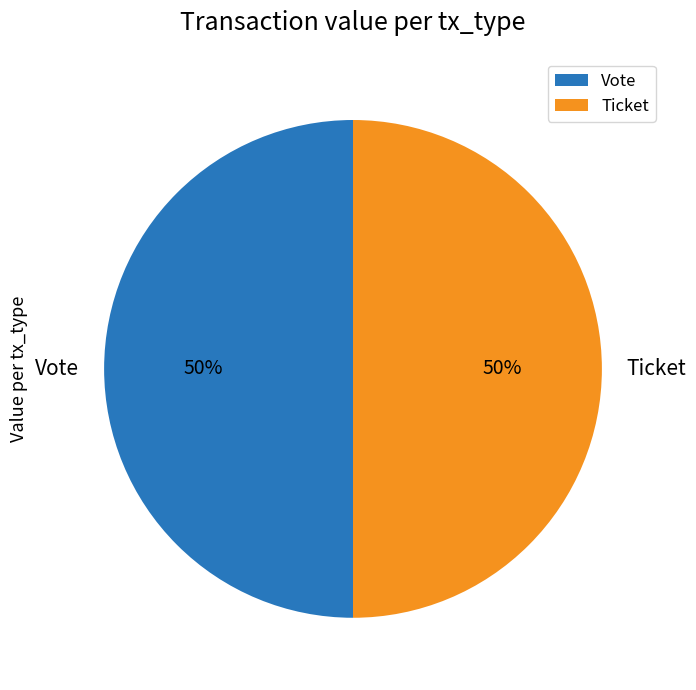

To the nearest percent, what percentage of the pie is Ticket?

50%